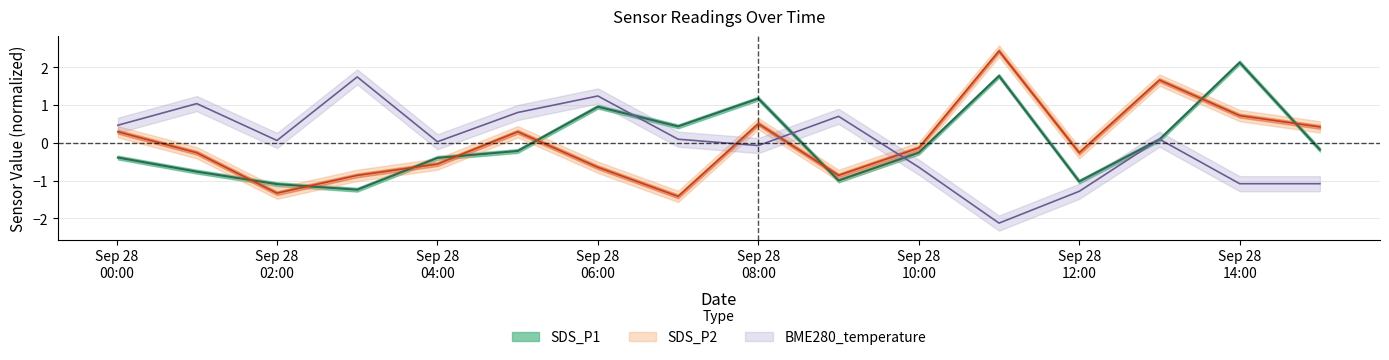

What are all the series names shown in the legend?

SDS_P1, SDS_P2, BME280_temperature